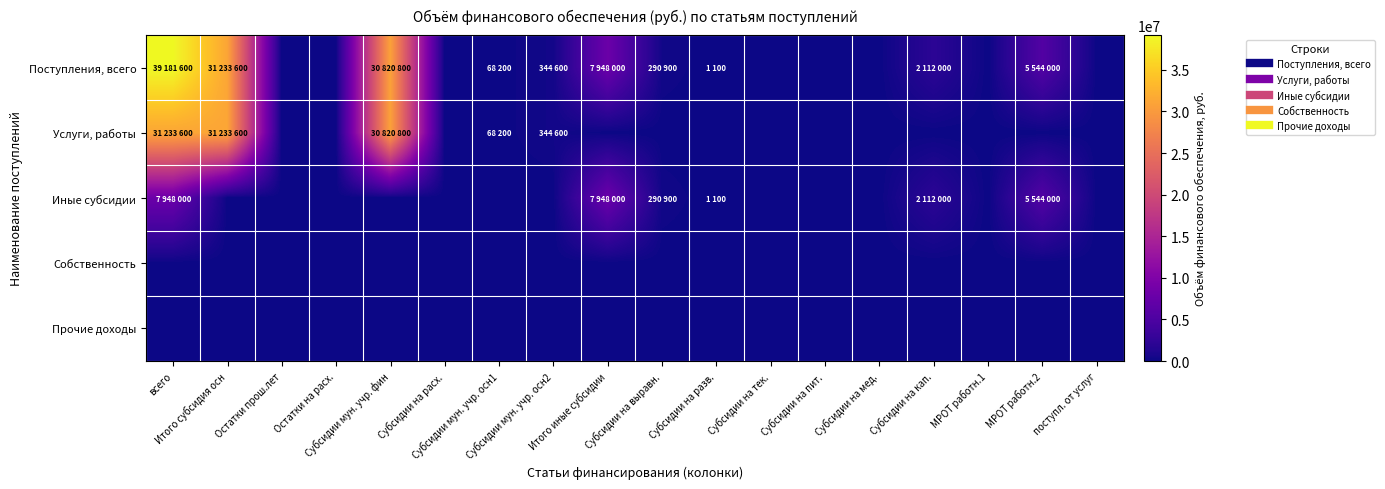

Which series has the largest total across all categories?

Поступления, всего